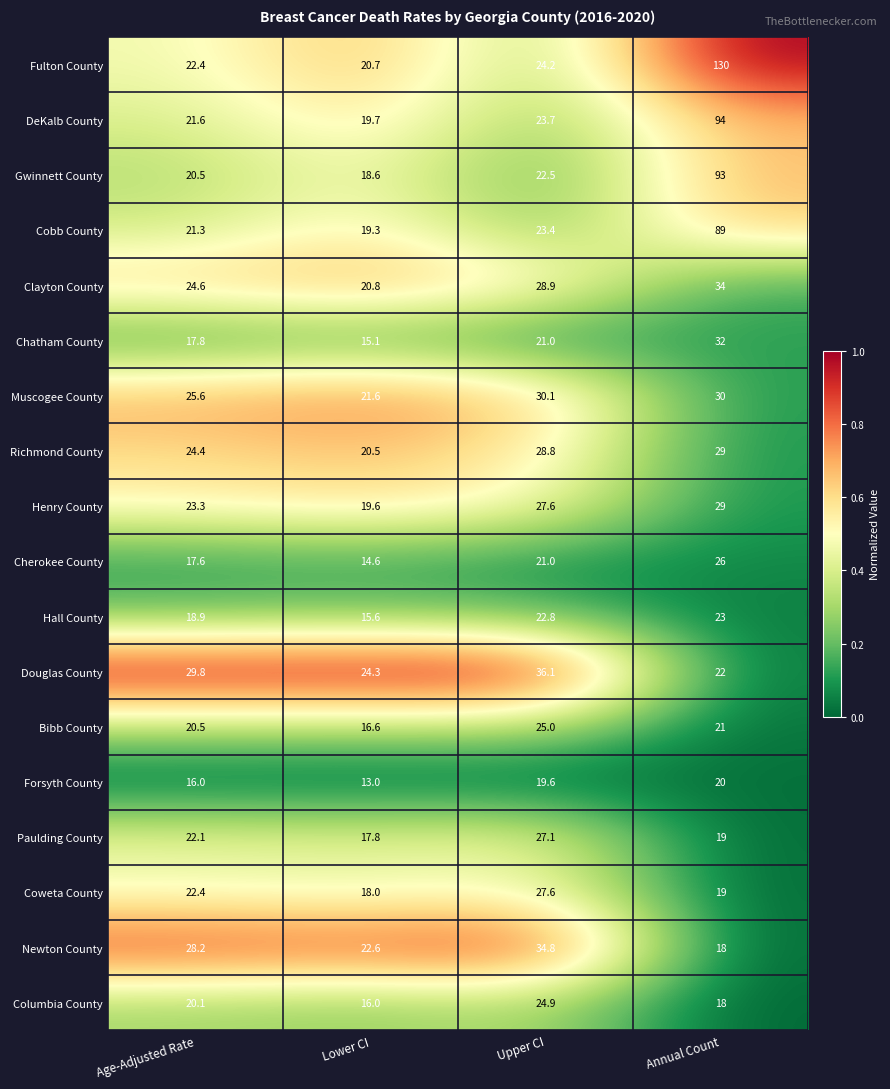

At which category is the sum across all series the highest?

Annual Count